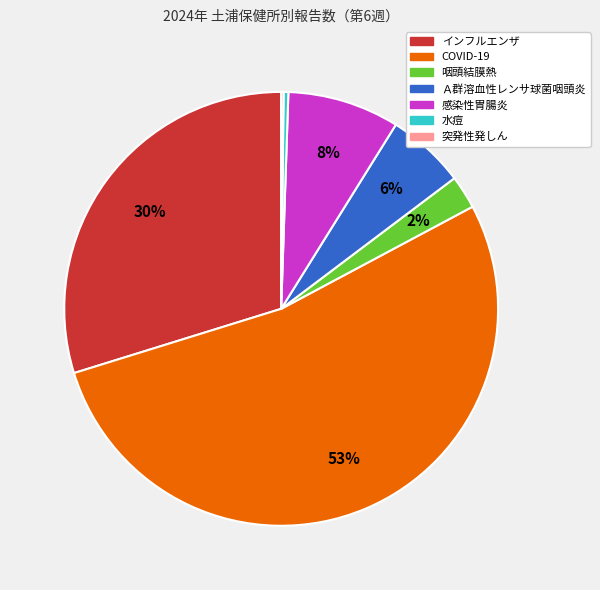

Does any single category account for the majority?

Yes